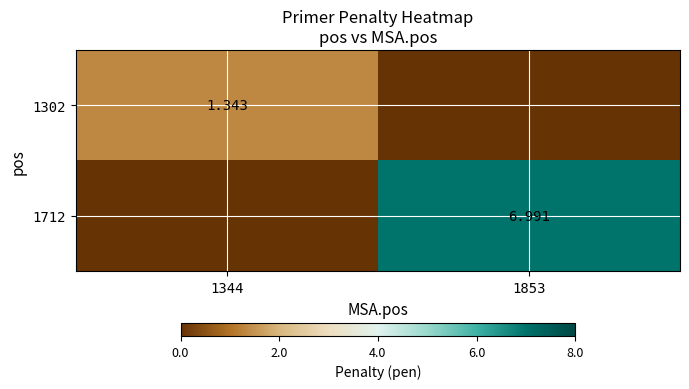

Rank the series by their maximum value, from highest to lowest.

1712, 1302